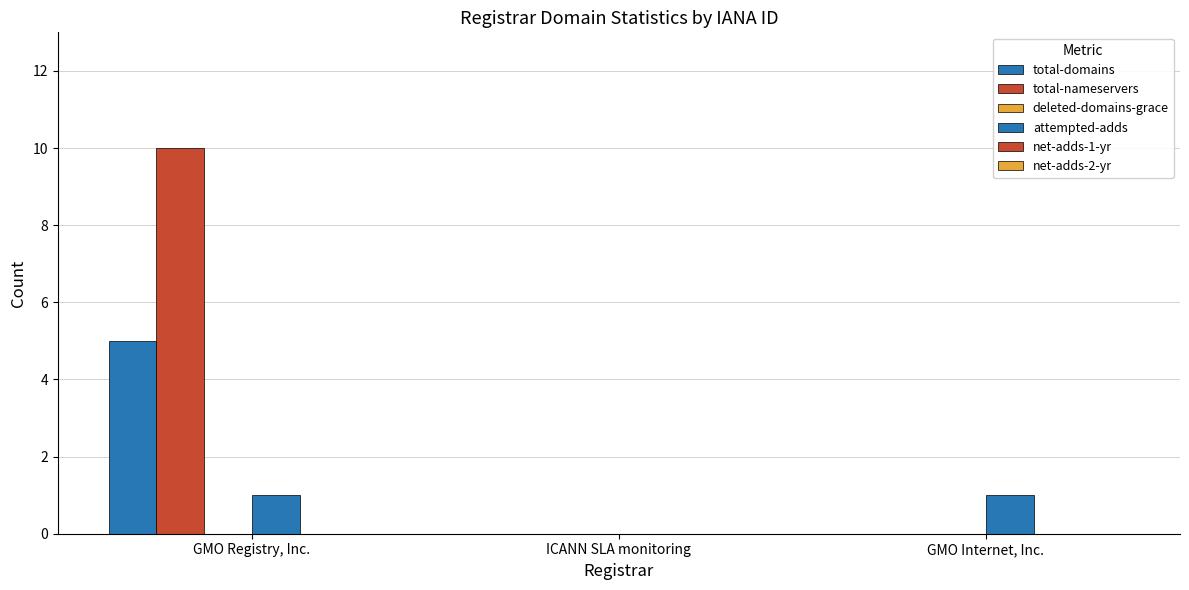

What is the spread (max minus min) of values at GMO Registry, Inc.?

10